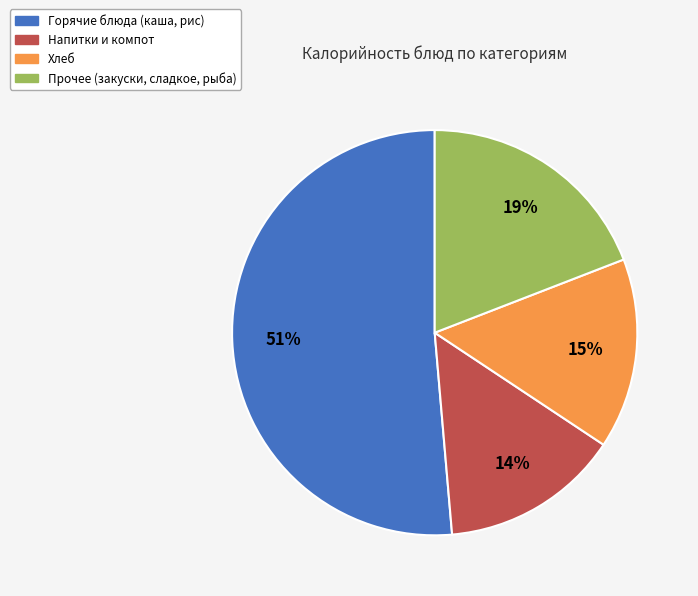

Combined, do Напитки и компот and Горячие блюда (каша, рис) account for over 50%?

Yes